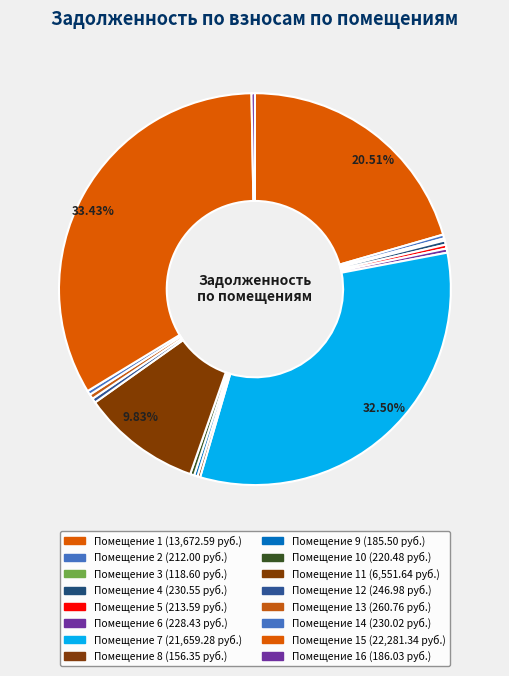

Which slice is the largest?

15